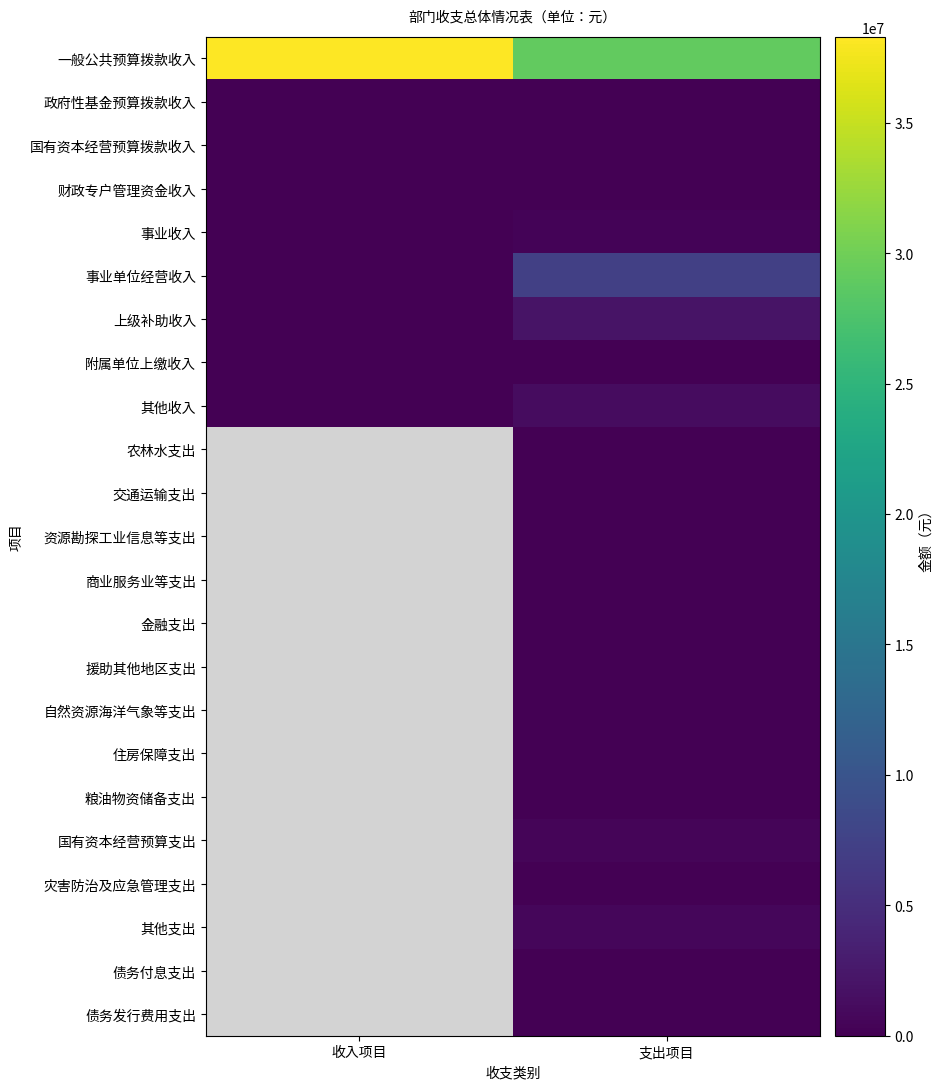

Which series has the largest range (max minus min)?

一般公共预算拨款收入